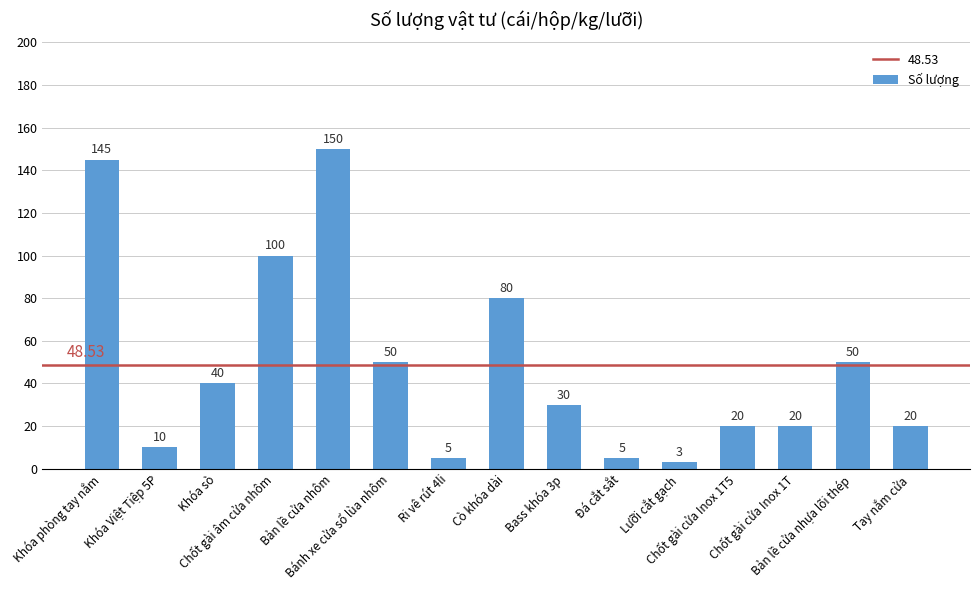

What is the greatest value displayed?

150